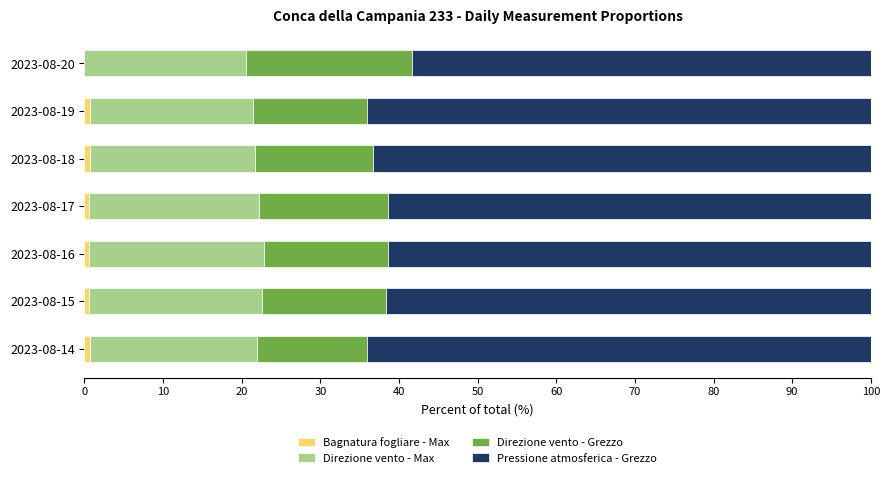

What is the total value across all series at 2023-08-20?

100.0